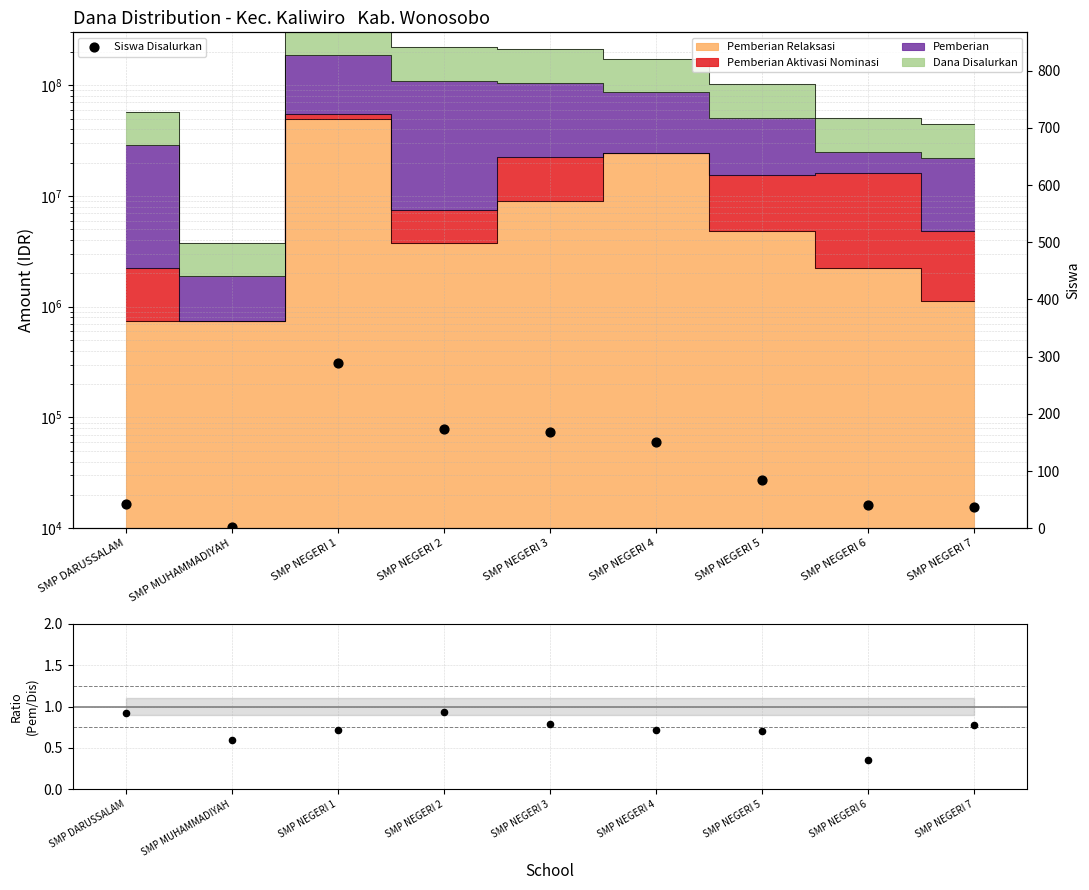

Is the value of Siswa Disalurkan at SMP DARUSSALAM greater than the value of Pemberian/Disalurkan at SMP NEGERI 6?

Yes